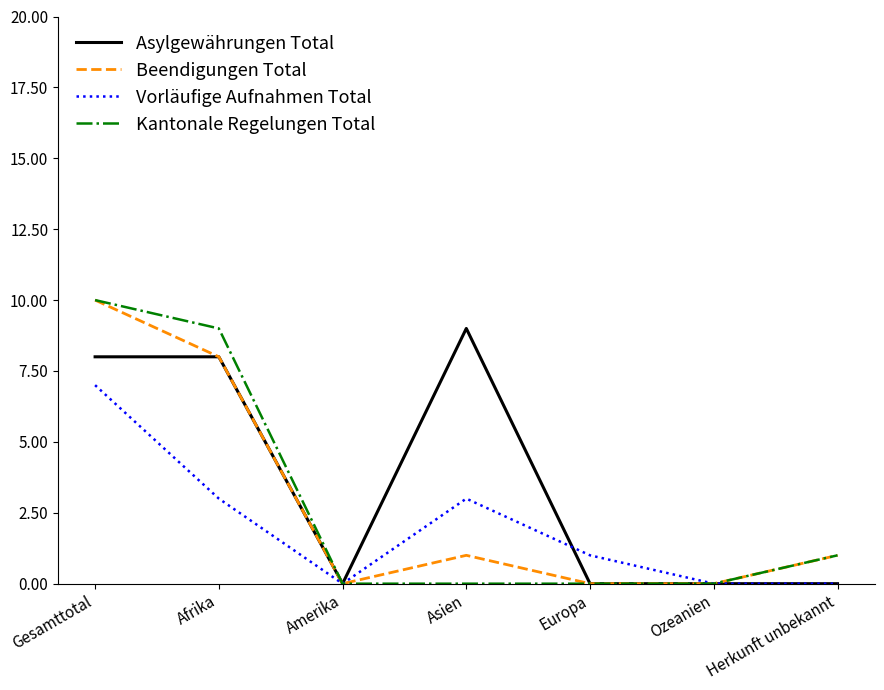

Is it true that Asylgewährungen Total equals 0 at Ozeanien?

True